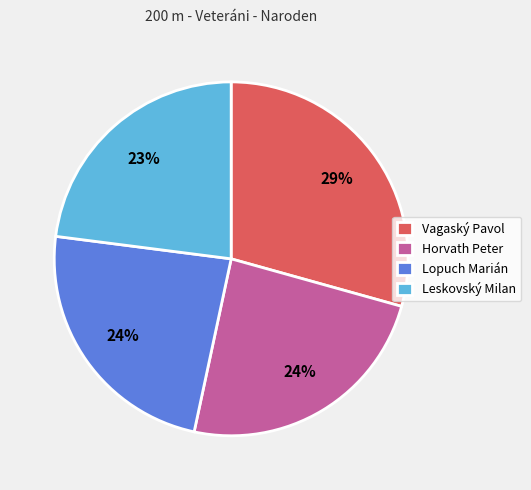

How many slices are in this pie chart?

4